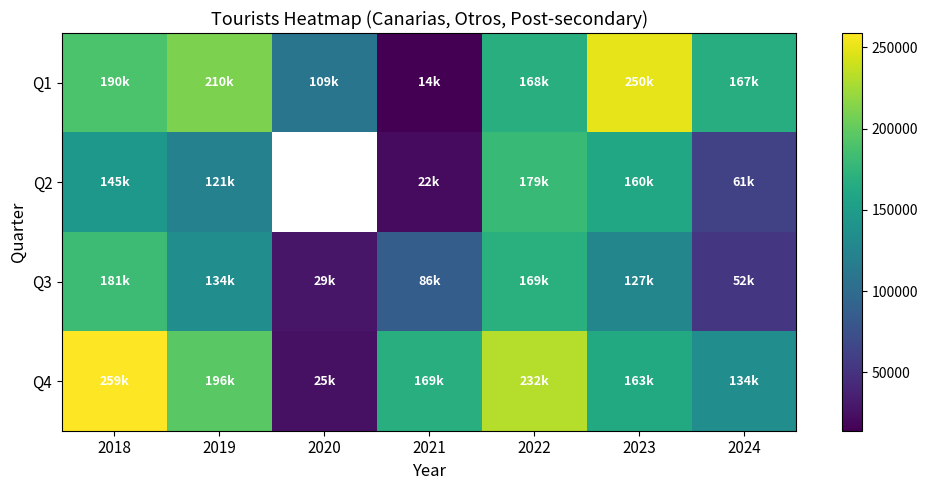

True or false: Q4 has a value of 168664.0 at 2021.

True